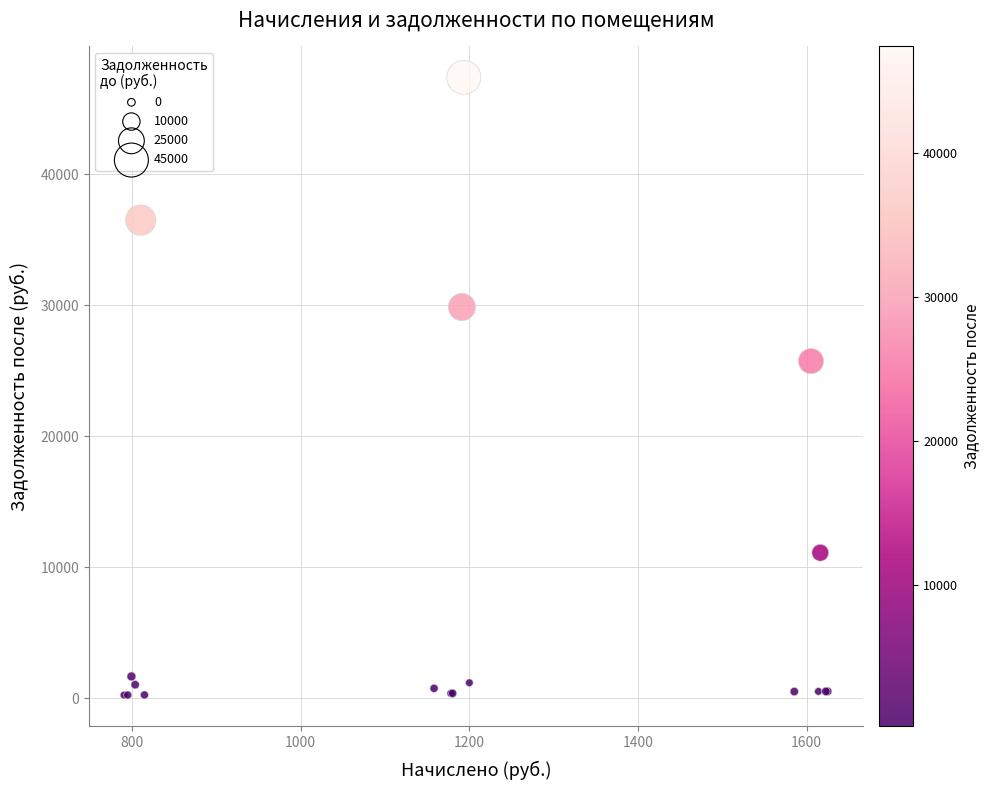

What Y value in the scatter plot is closest to 23818?

25729.9